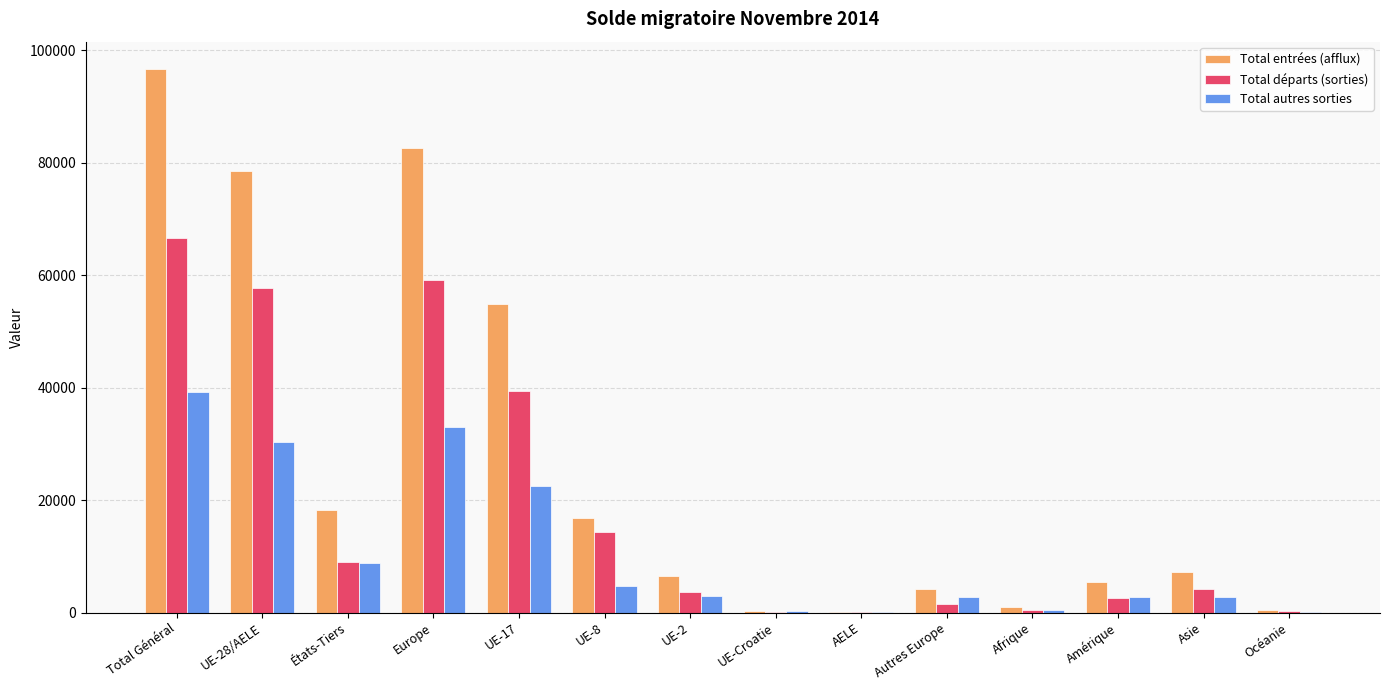

Is the value of Total départs (sorties) at Afrique greater than the value of Total entrées (afflux) at UE-2?

No